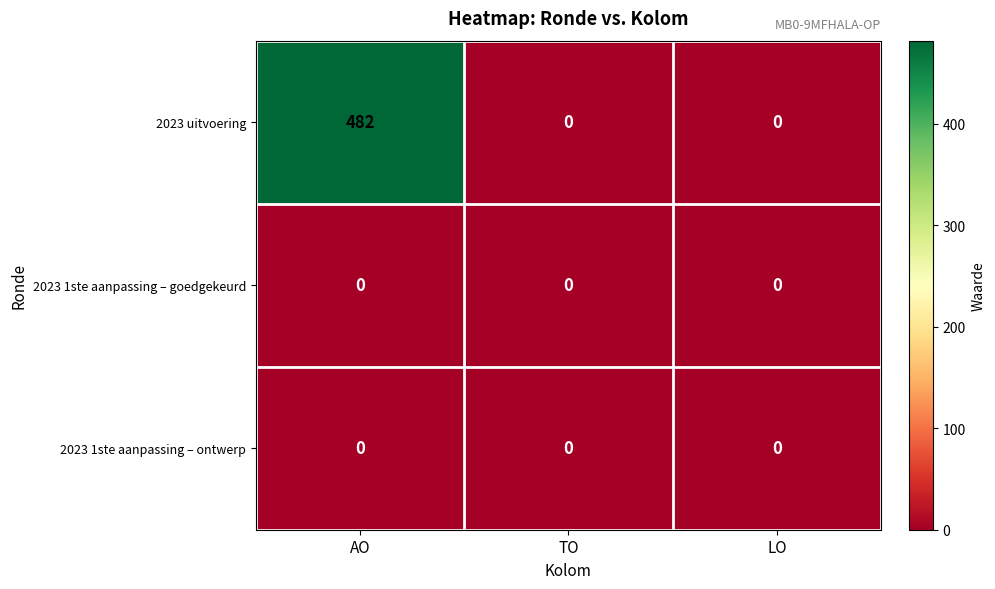

The value of 2023 1ste aanpassing – goedgekeurd at TO is 0. True or false?

True